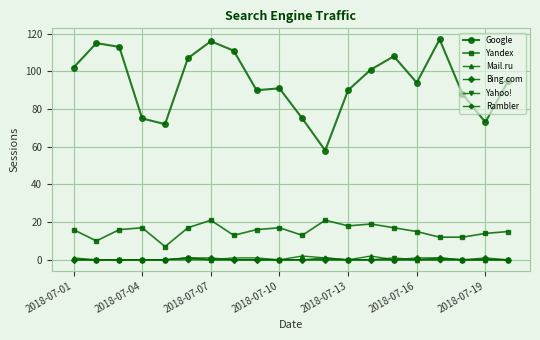

What is the maximum value shown in the chart?

117